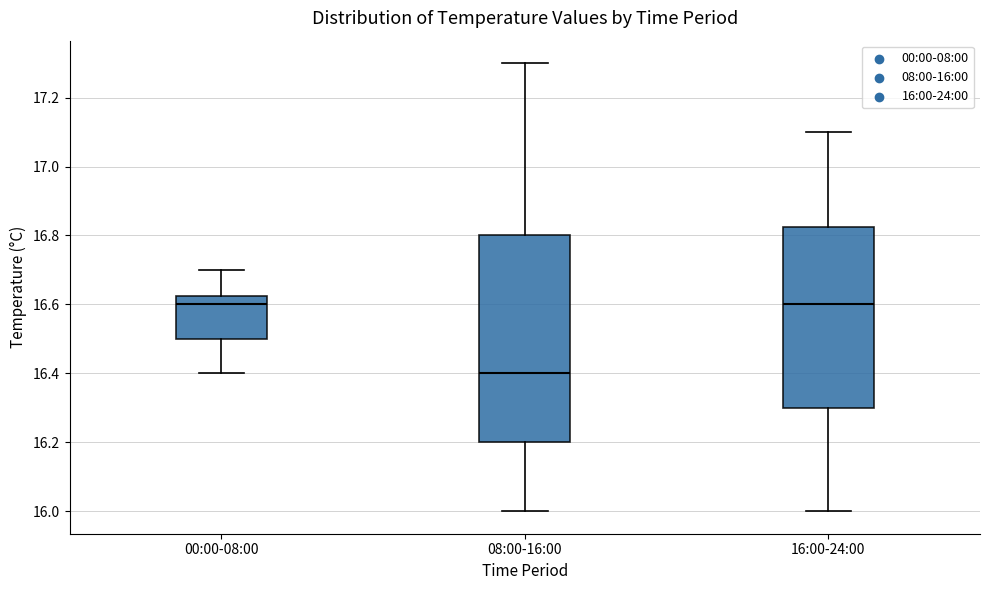

Reading left to right, read every box against the y-axis: the position of its median line, the range the box covers, and the ends of its whiskers. The values are not printed on the chart, so give them approximately, as read against the axis.

00:00-08:00: median 16.60, box 16.50 to 16.62, whiskers 16.40 to 16.70
08:00-16:00: median 16.40, box 16.20 to 16.80, whiskers 16.00 to 17.30
16:00-24:00: median 16.60, box 16.30 to 16.82, whiskers 16.00 to 17.10